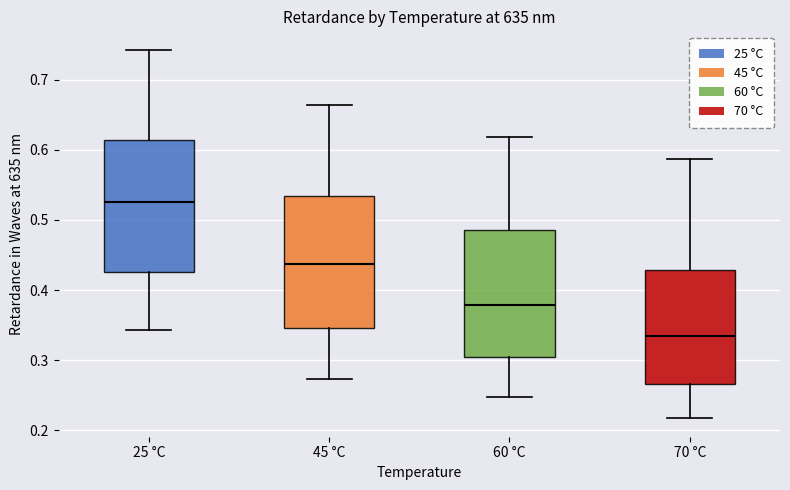

Which box has the lowest median line?

70 °C